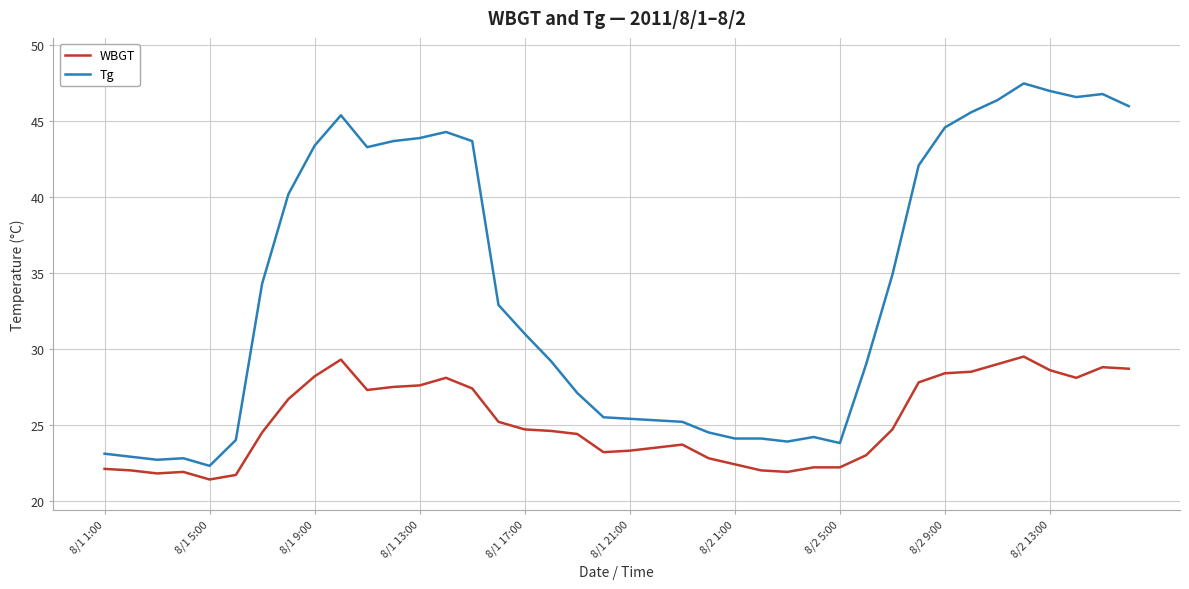

Rank the series by their maximum value, from highest to lowest.

Tg, WBGT